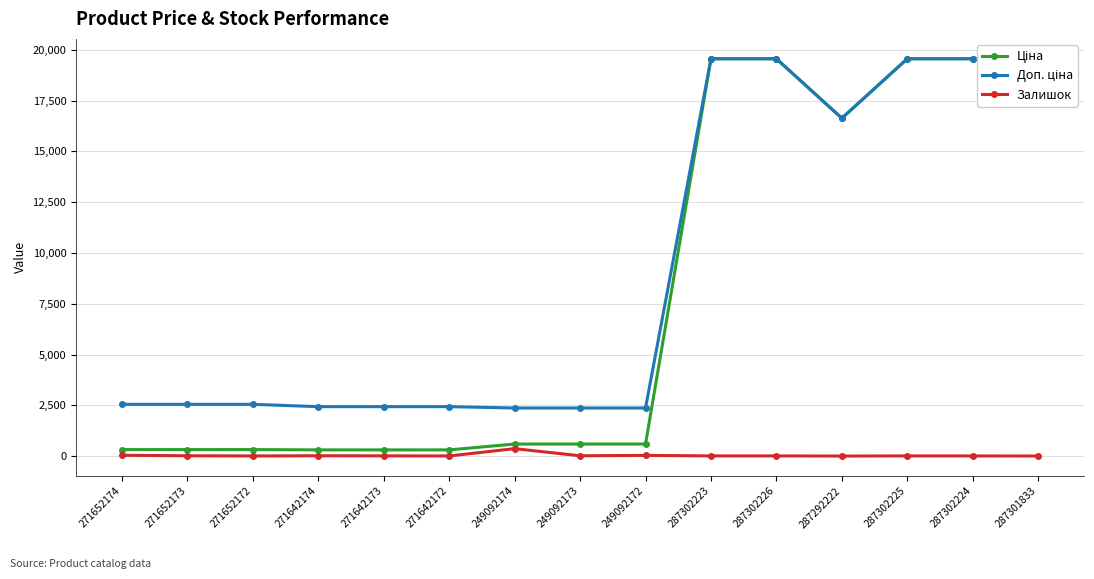

Which label corresponds to the smallest value in the chart?

287292222